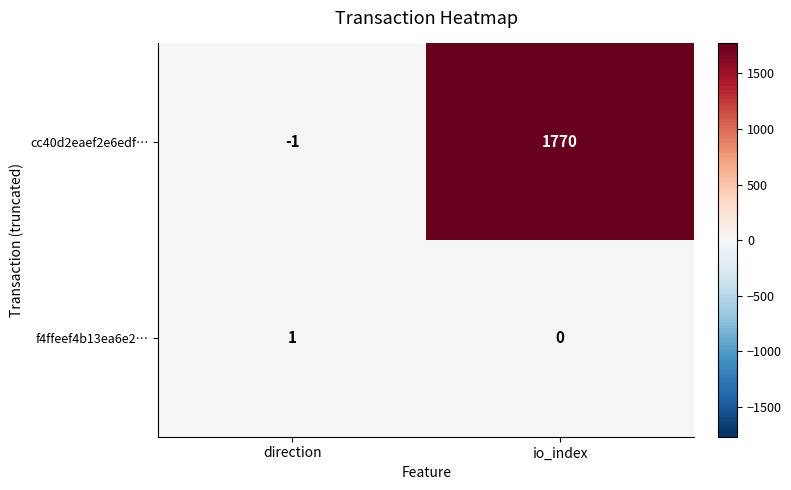

Which series has the widest spread of values?

cc40d2eaef2e6edf…